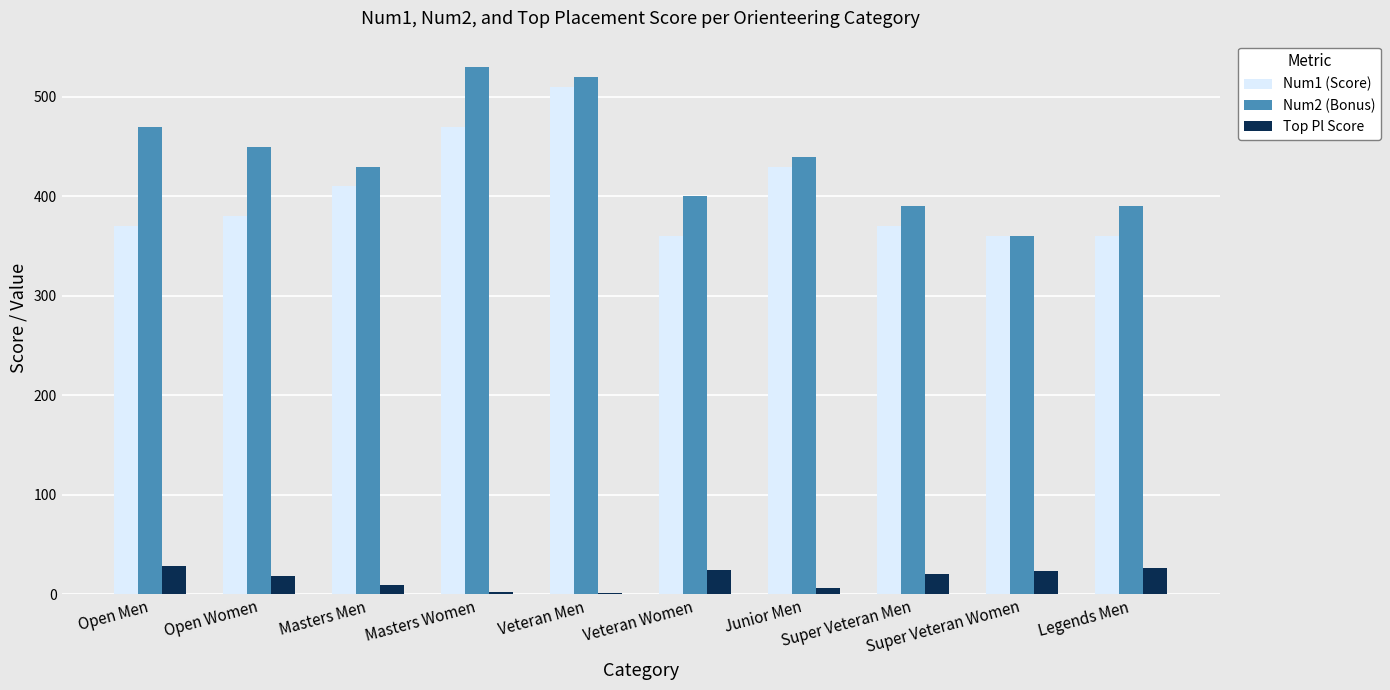

What is the highest value of the Top Pl Score series?

28